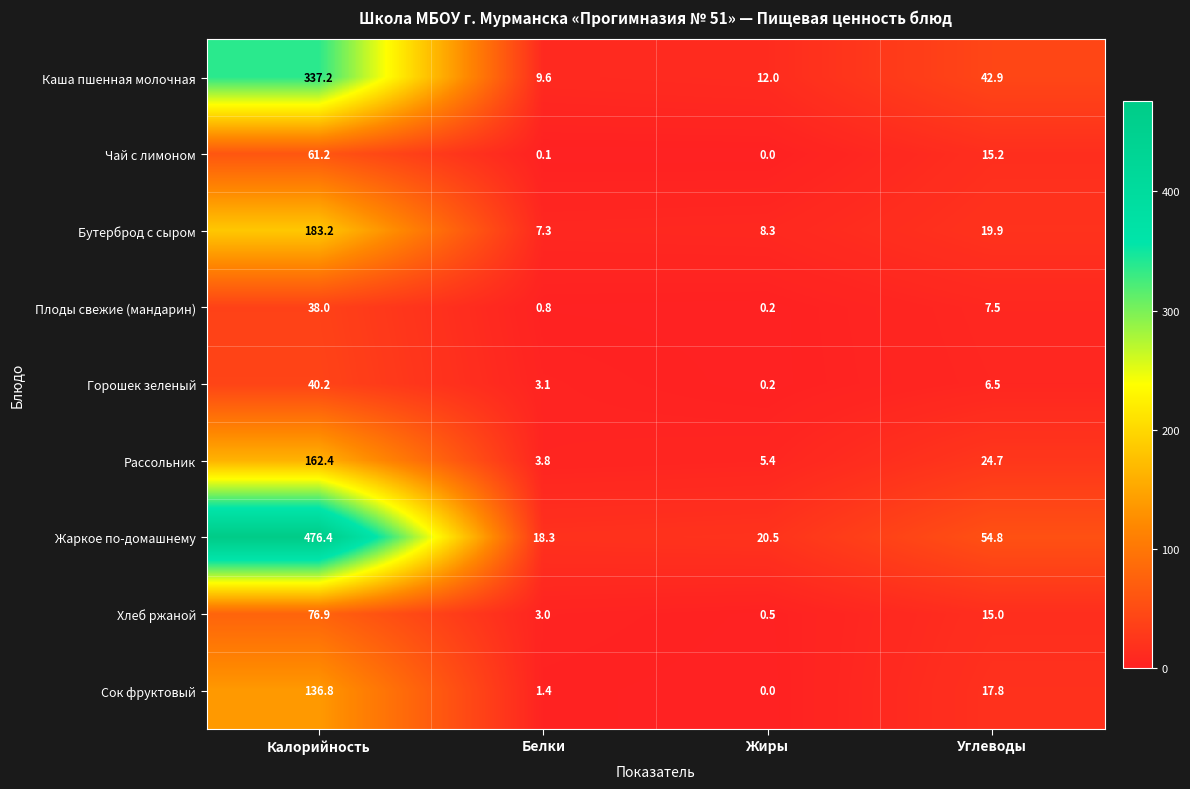

At which label does Плоды свежие (мандарин) reach its peak?

Калорийность